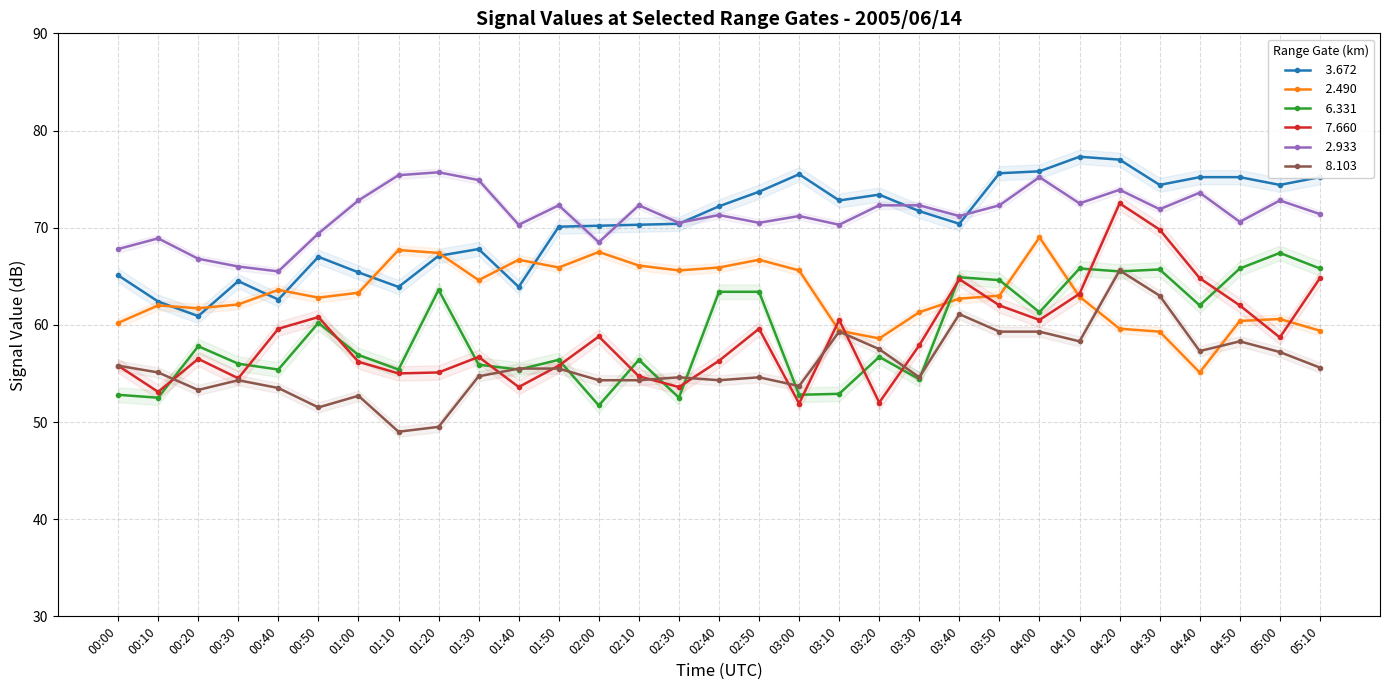

Between 01:00 and 05:00, which is larger?

05:00